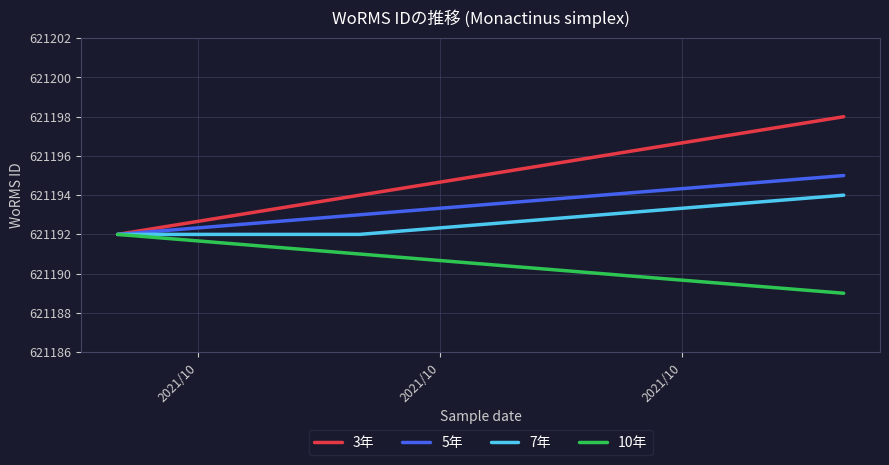

Which series has the largest total across all categories?

3年